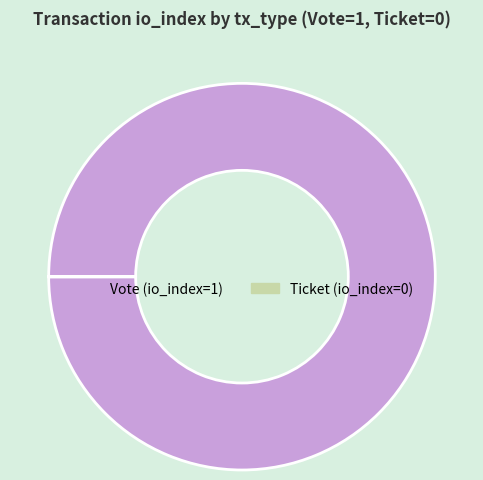

True or false: Vote accounts for 90% of the total.

False